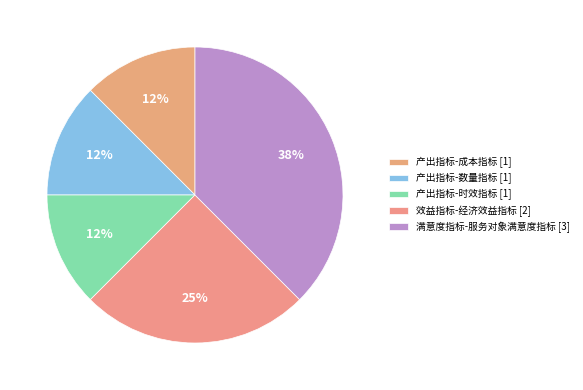

Which category has the biggest portion of the pie?

满意度指标-服务对象满意度指标